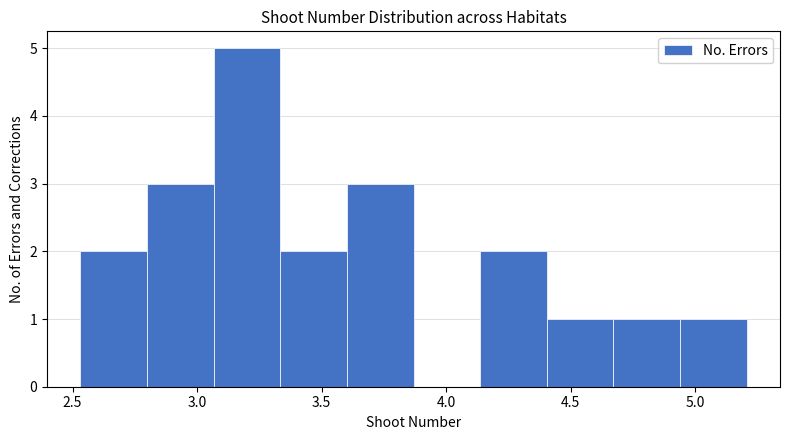

Reading left to right, list every bar in this chart as the range it spans on the x-axis followed by its height. Neither the bar edges nor the heights are printed on the chart, so give them approximately, as read against the axes.

2.55 to 2.80: 2
2.80 to 3.05: 3
3.05 to 3.35: 5
3.35 to 3.60: 2
3.60 to 3.85: 3
3.85 to 4.15: 0
4.15 to 4.40: 2
4.40 to 4.65: 1
4.65 to 4.95: 1
4.95 to 5.20: 1